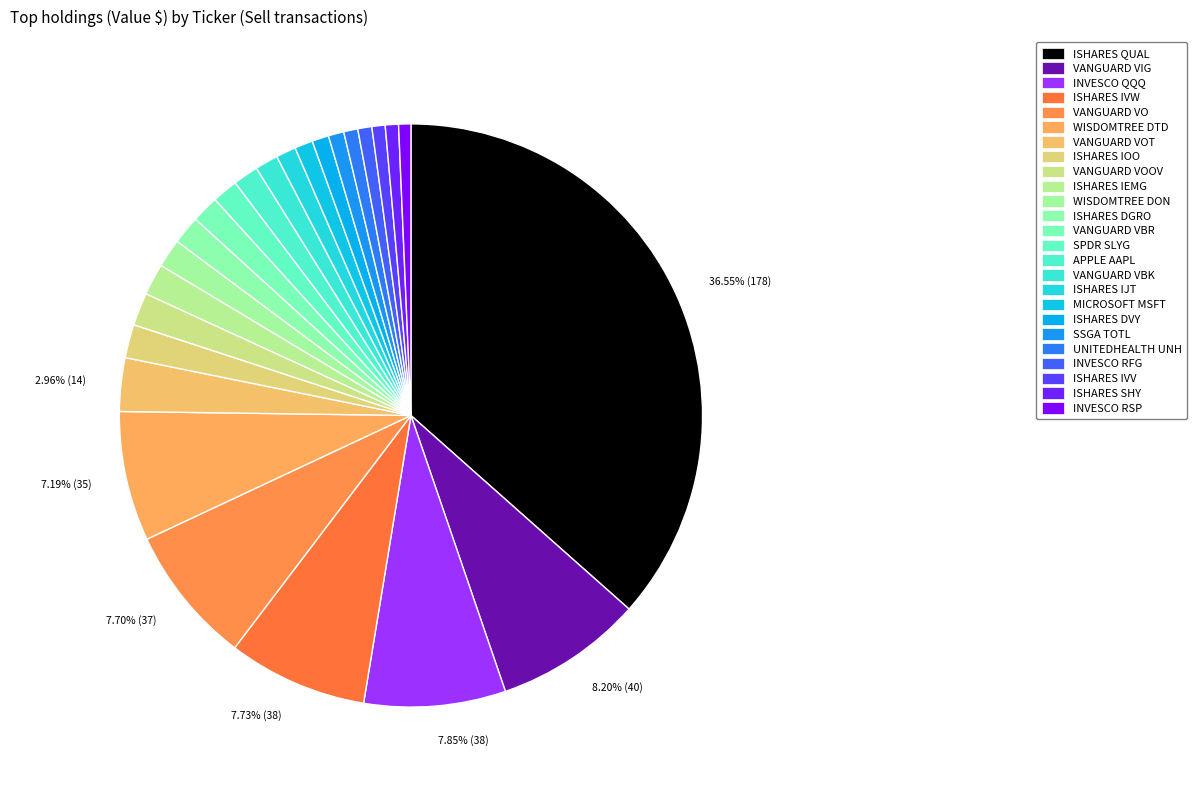

How many segments does this pie chart have?

25